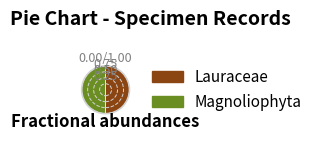

Is the sum of Lauraceae and Magnoliophyta greater than half?

Yes